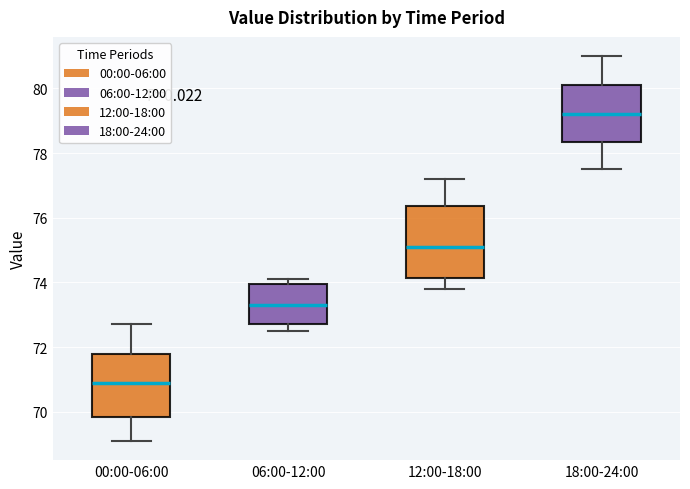

Which box has the lowest median line?

00:00-06:00